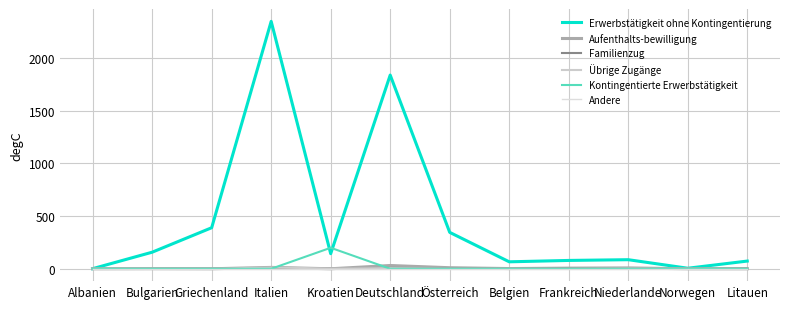

What is the sum of all Erwerbstätigkeit ohne Kontingentierung values?

5525